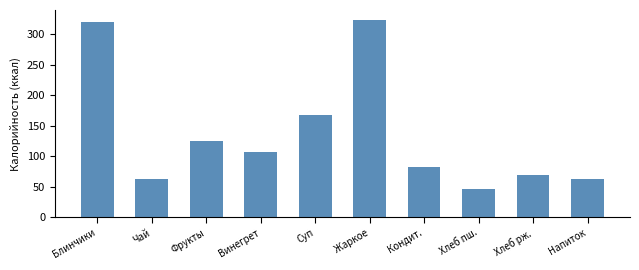

What is the label of the 5th bar from the left?

Суп